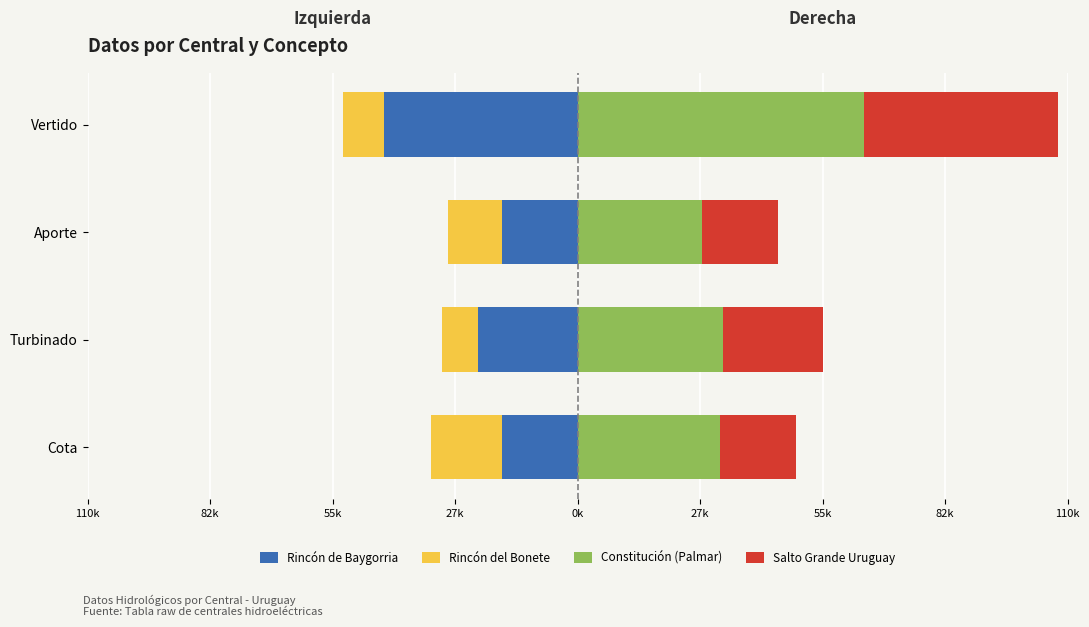

What is the average value of the Salto Grande Uruguay series?

25015.0